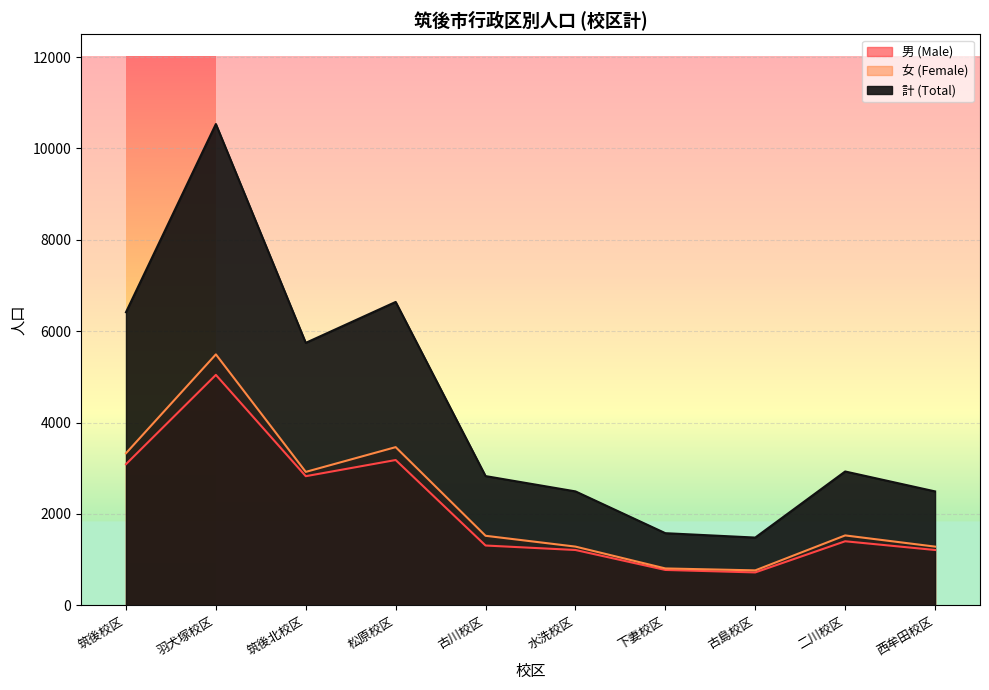

At which category does 計 (Total) reach its first local valley?

筑後北校区